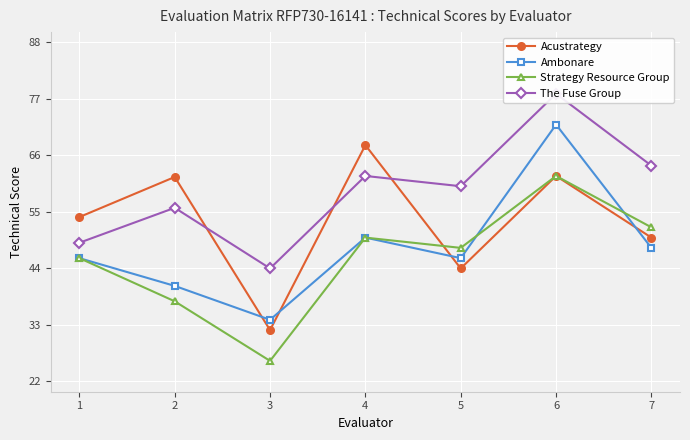

Where is the first local minimum for The Fuse Group?

3